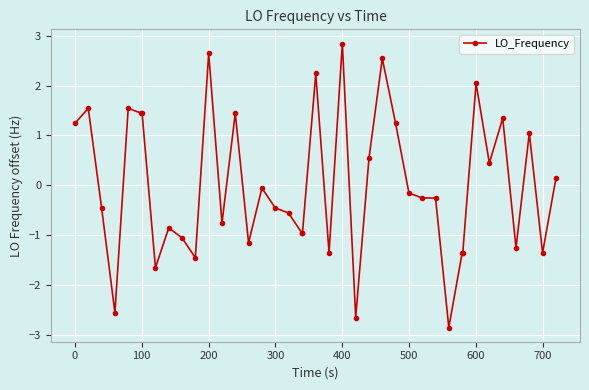

What is the maximum value shown in the chart?

2.8